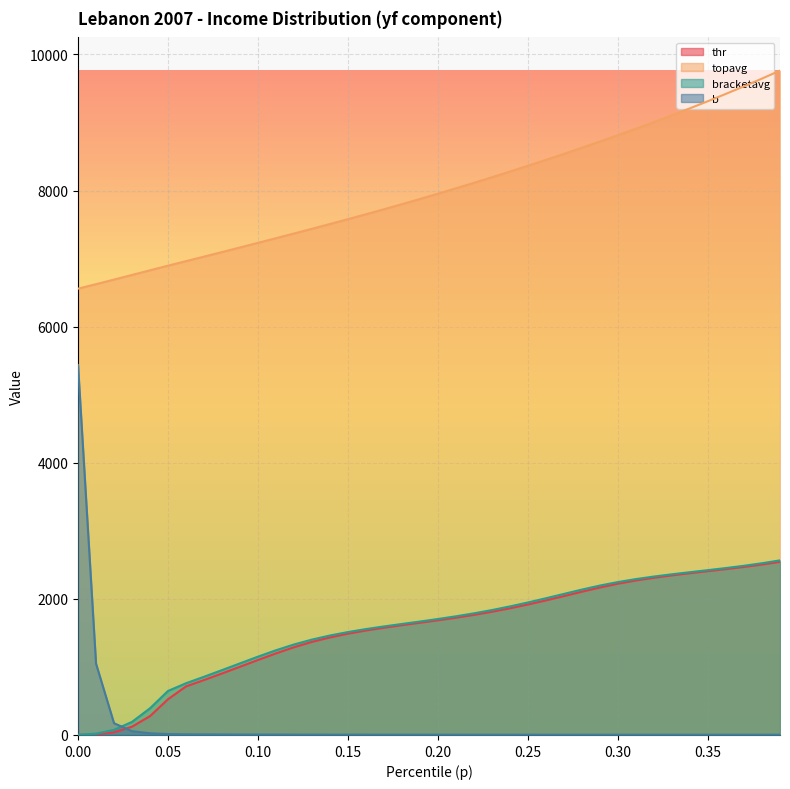

True or false: topavg has a value of 15848.1 at 33.

False